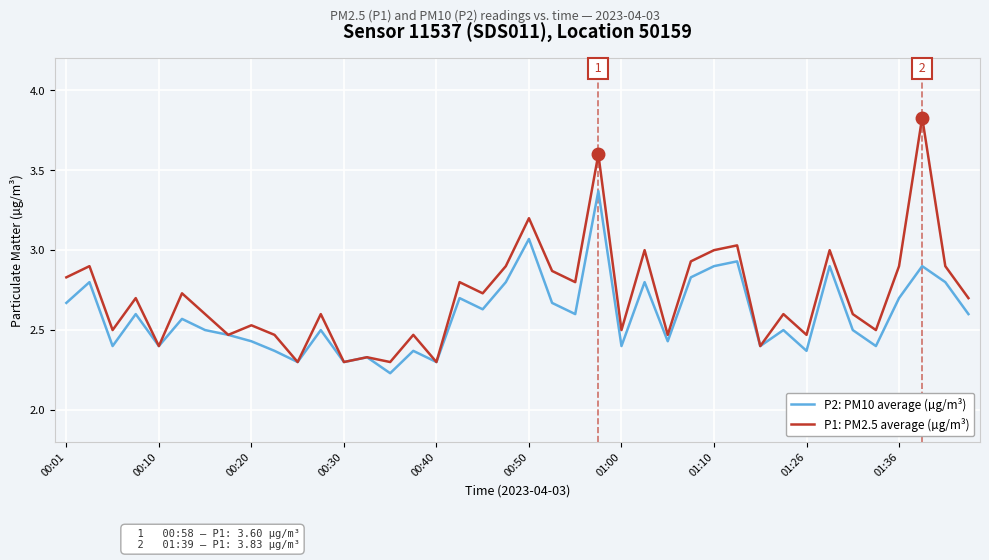

Which series has the largest total across all categories?

P1: PM2.5 average (µg/m³)